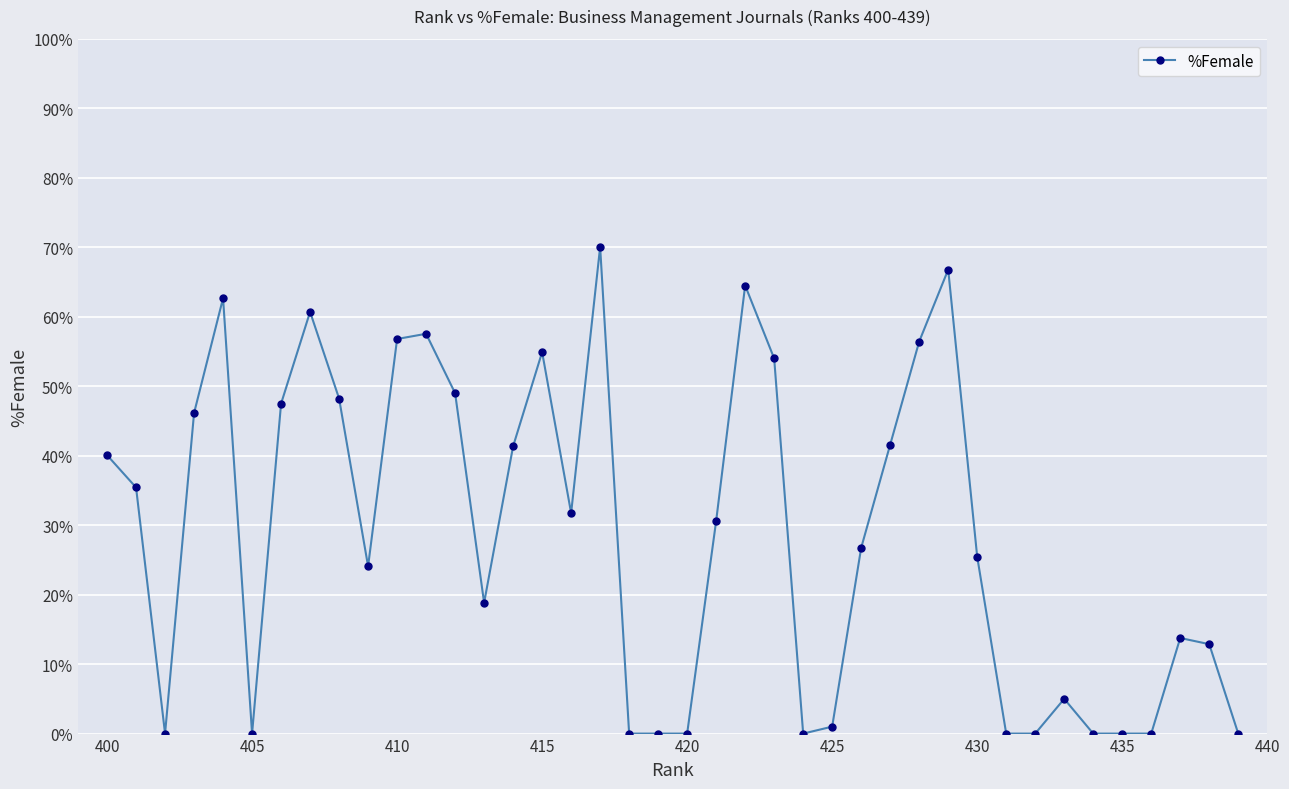

Which has a higher value, 405 or 400?

400